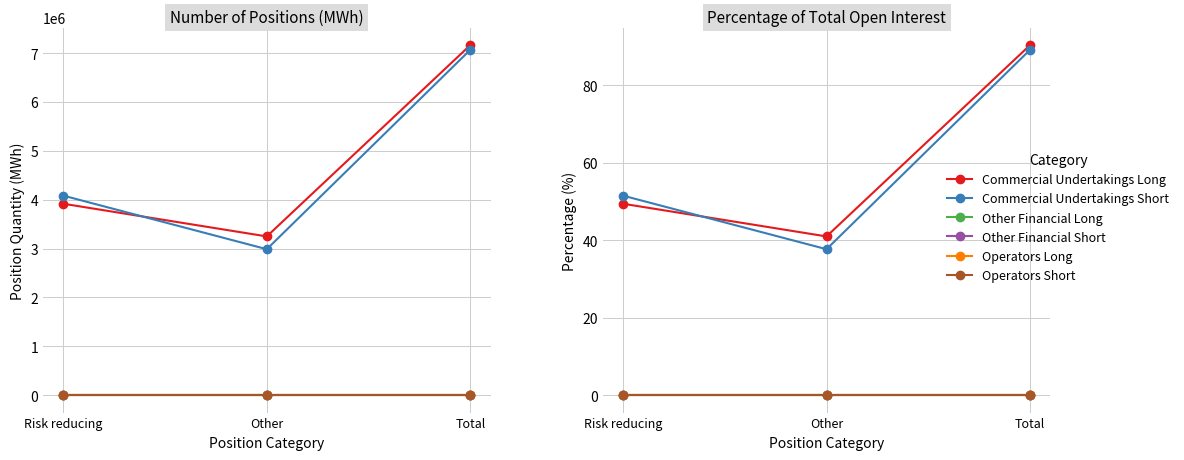

The Operators Short series shows 0.0 at Total. True or false?

True